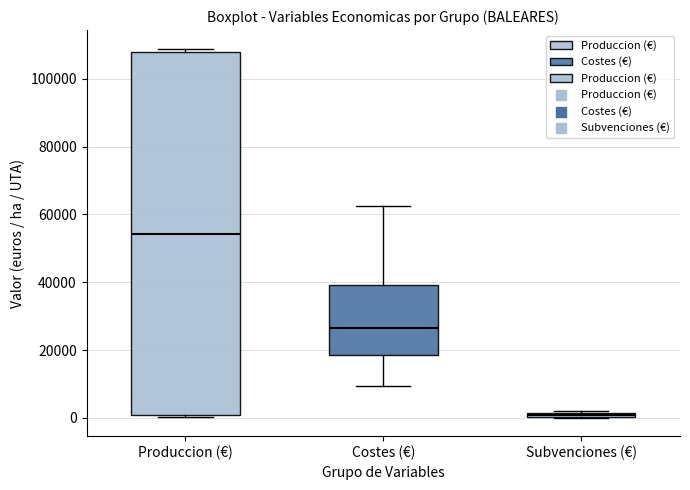

Which box has the highest median line?

Produccion (€)